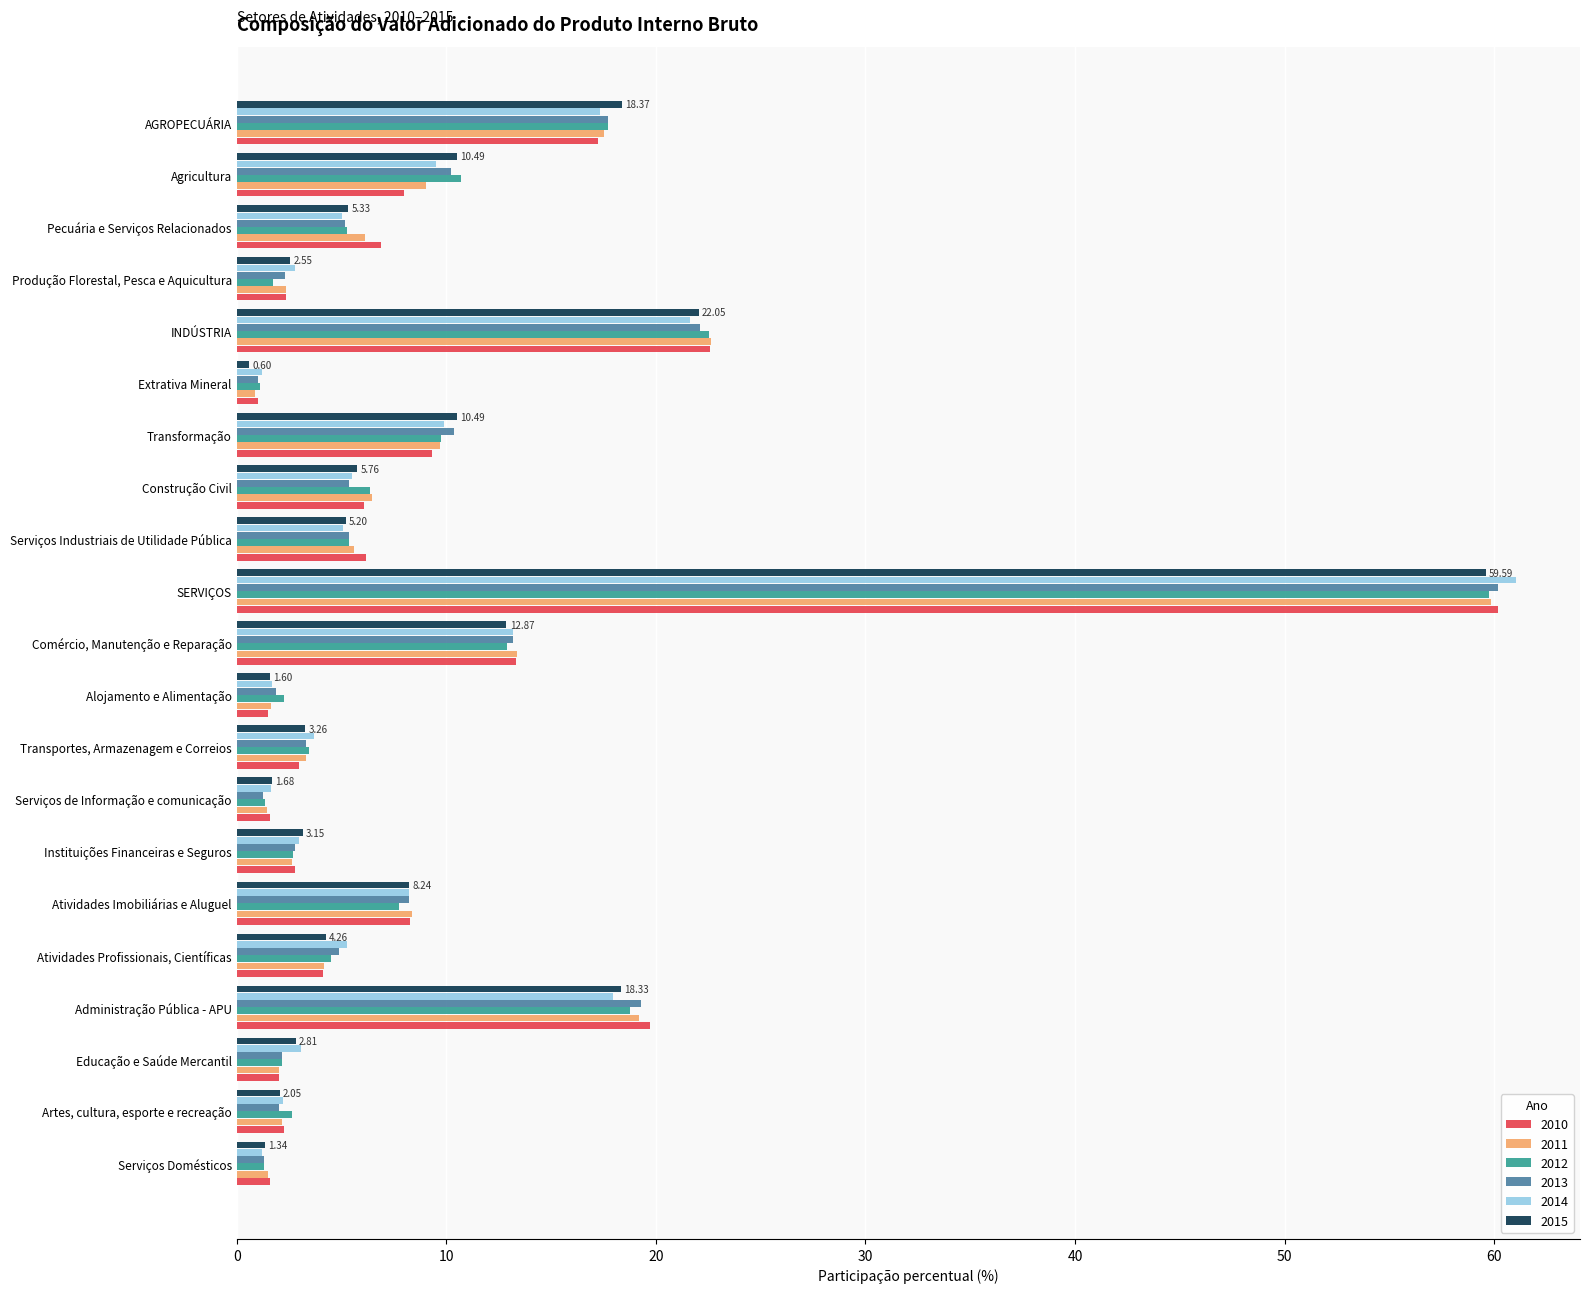

Is it true that 2015 equals 2.8 at Educação e Saúde Mercantil?

True